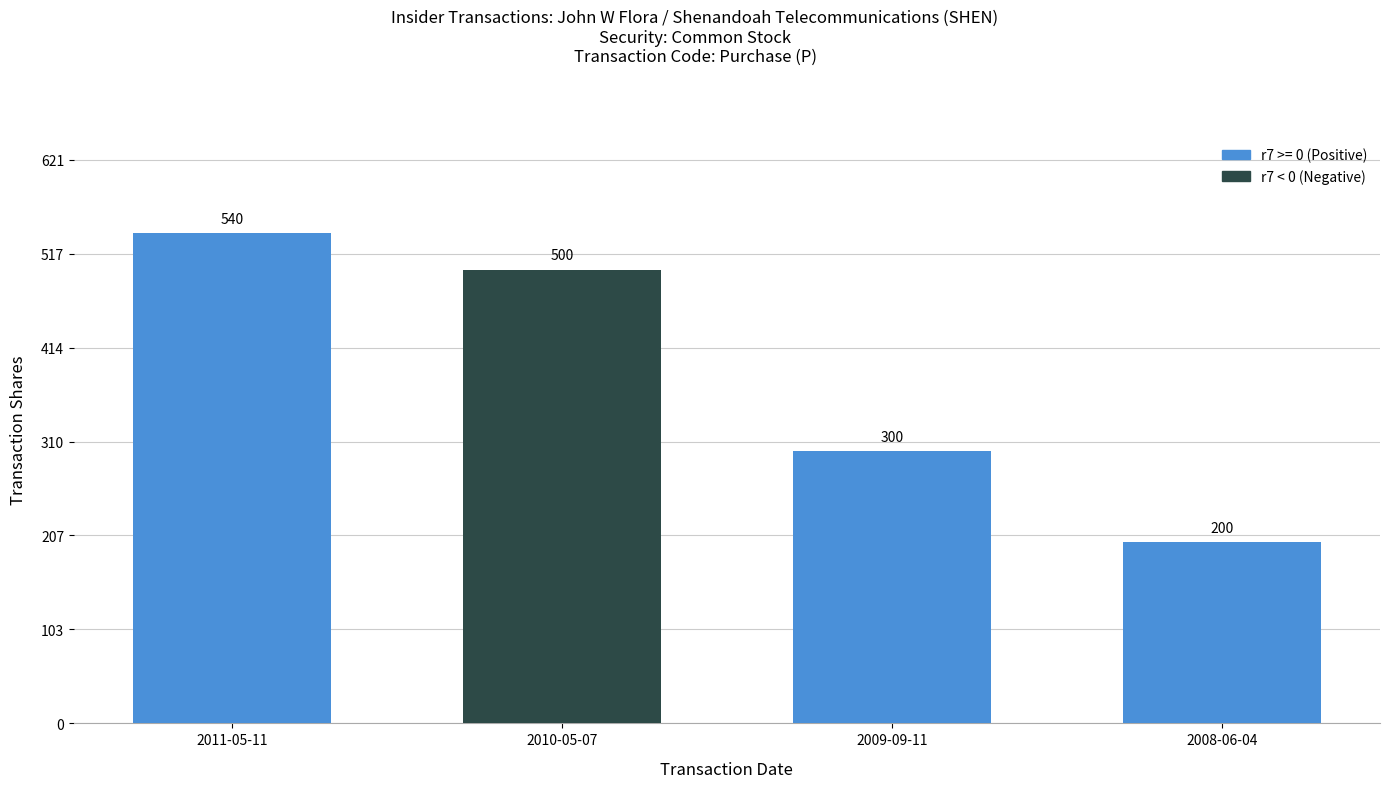

What is the difference between the maximum and minimum values?

340